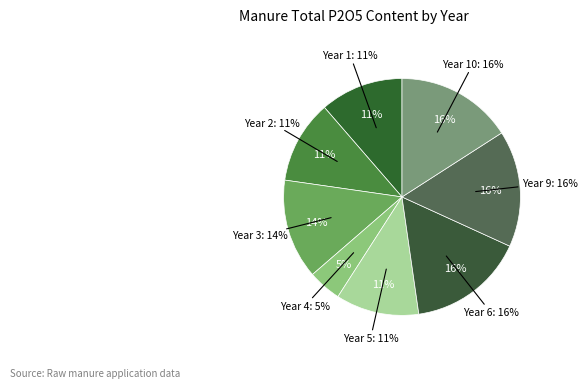

Is Year 9 the majority of the pie?

No